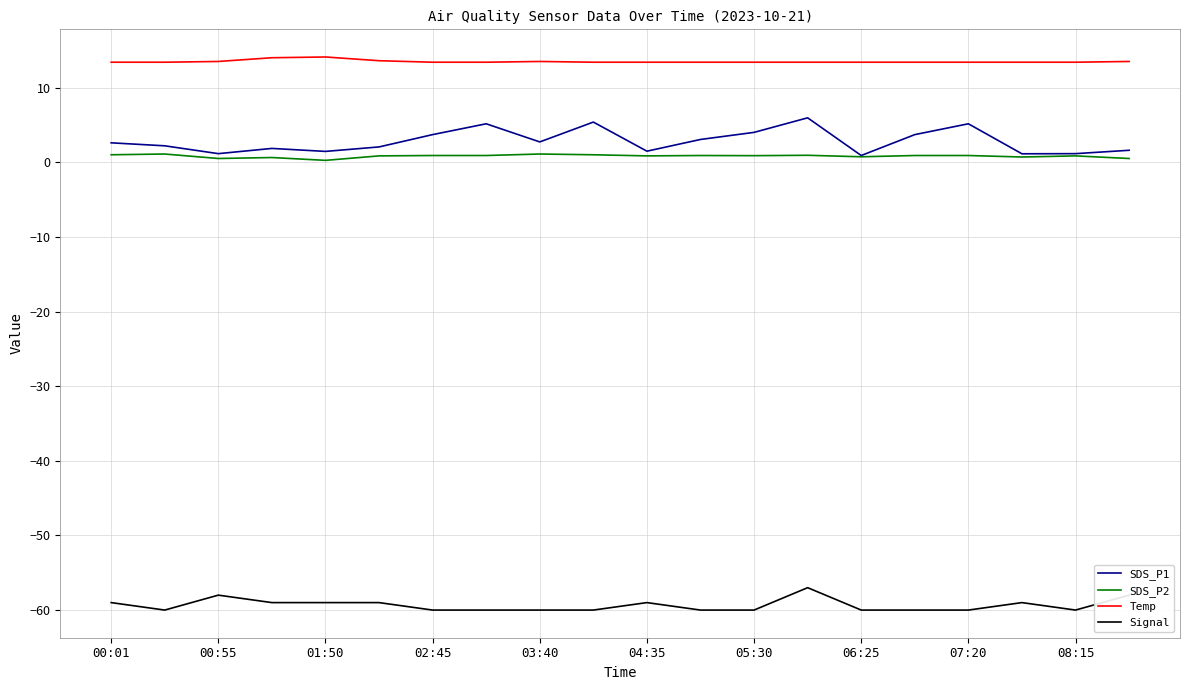

What is the lowest value of the Temp series?

13.4